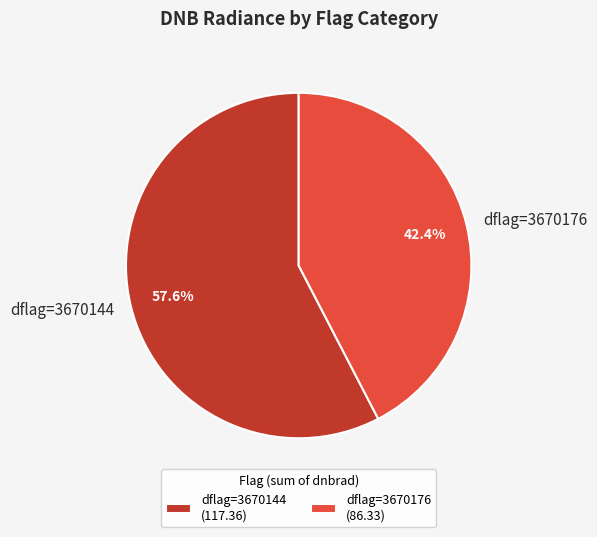

What percentage is NOT represented by dflag=3670176?

57.6%